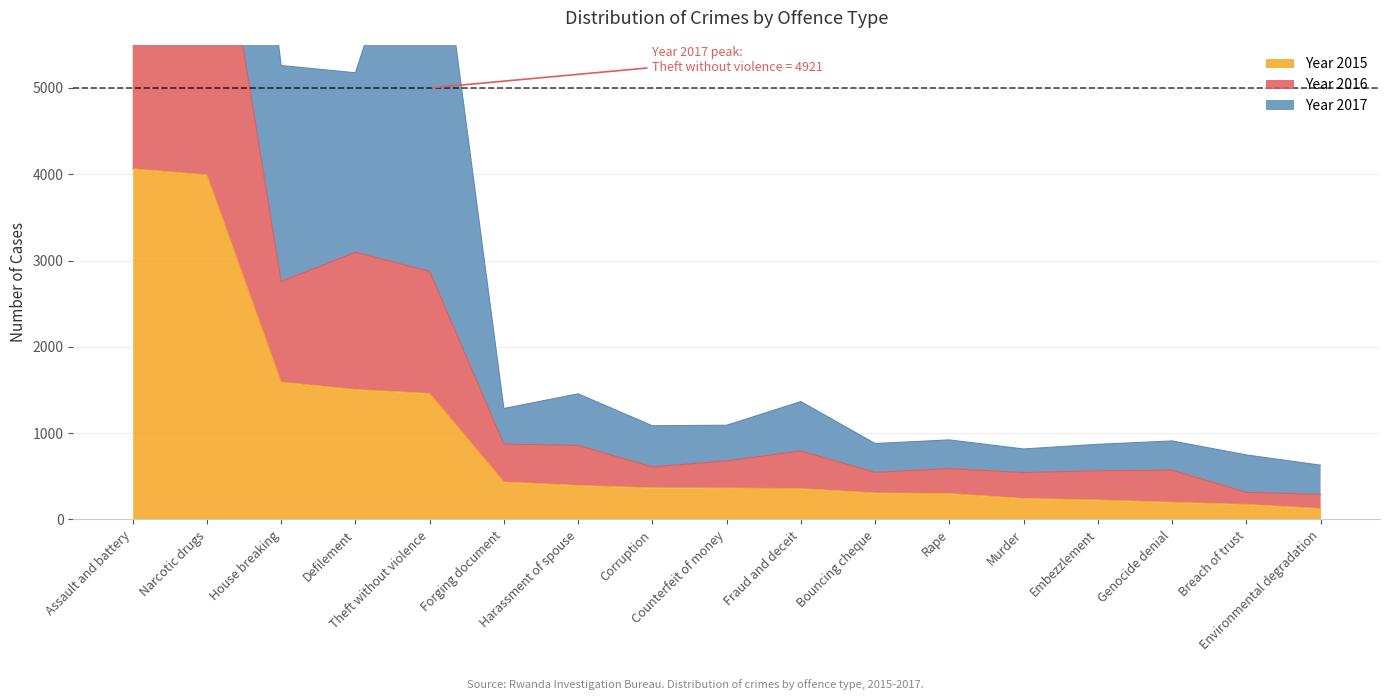

True or false: Year 2015 and Year 2016 intersect in this chart.

False